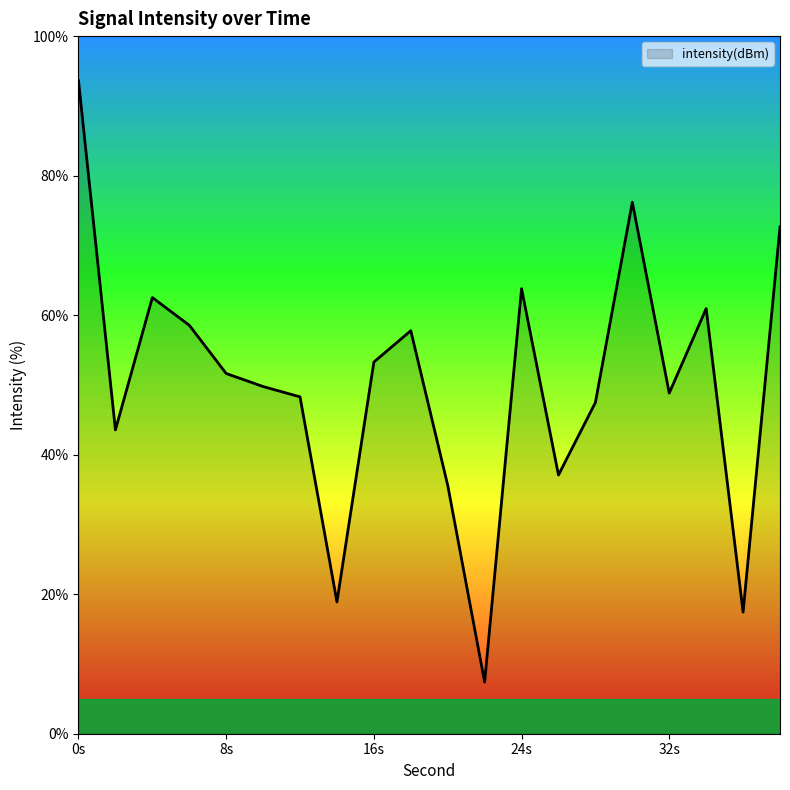

What is the greatest value displayed?

93.6